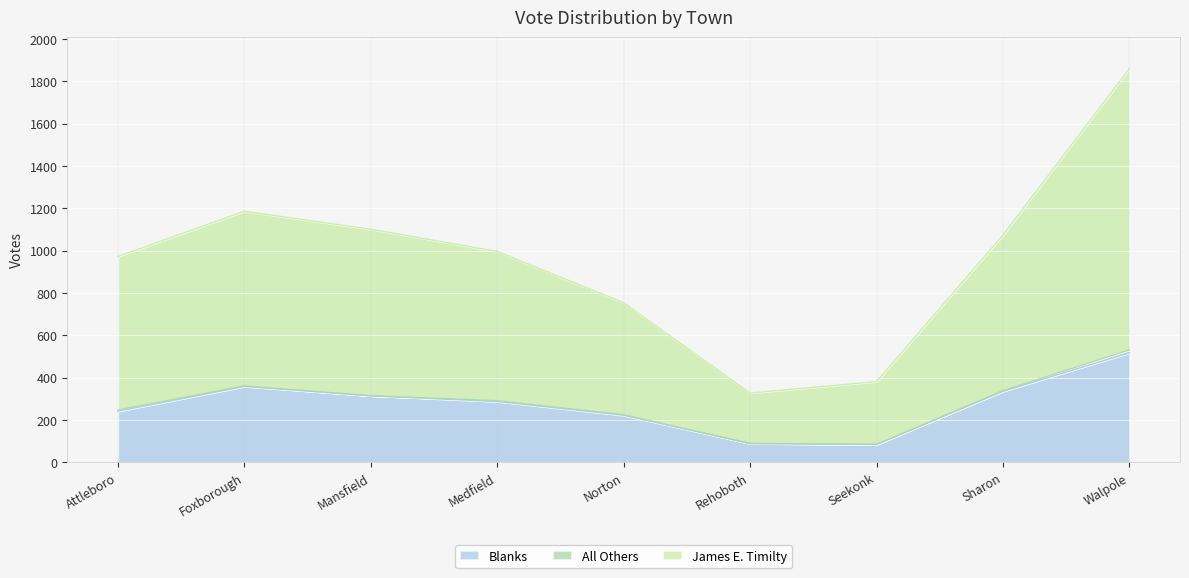

List the labels in order of James E. Timilty value, smallest first.

Rehoboth, Seekonk, Norton, Attleboro, Medfield, Sharon, Mansfield, Foxborough, Walpole